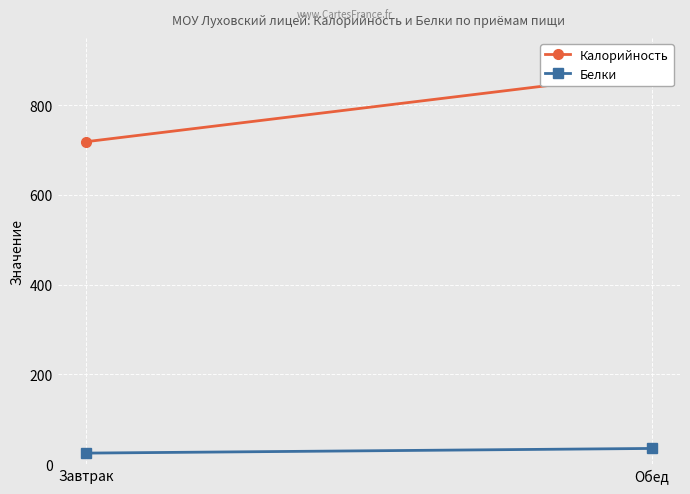

What is the greatest value displayed?

871.8